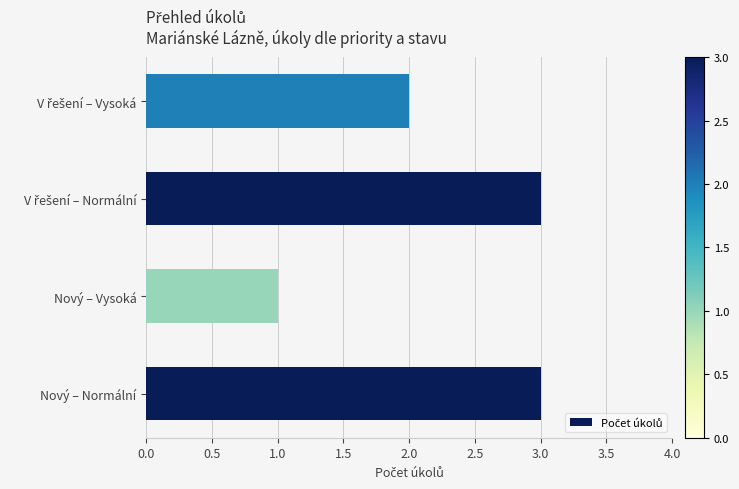

How many data points are less than 3?

2